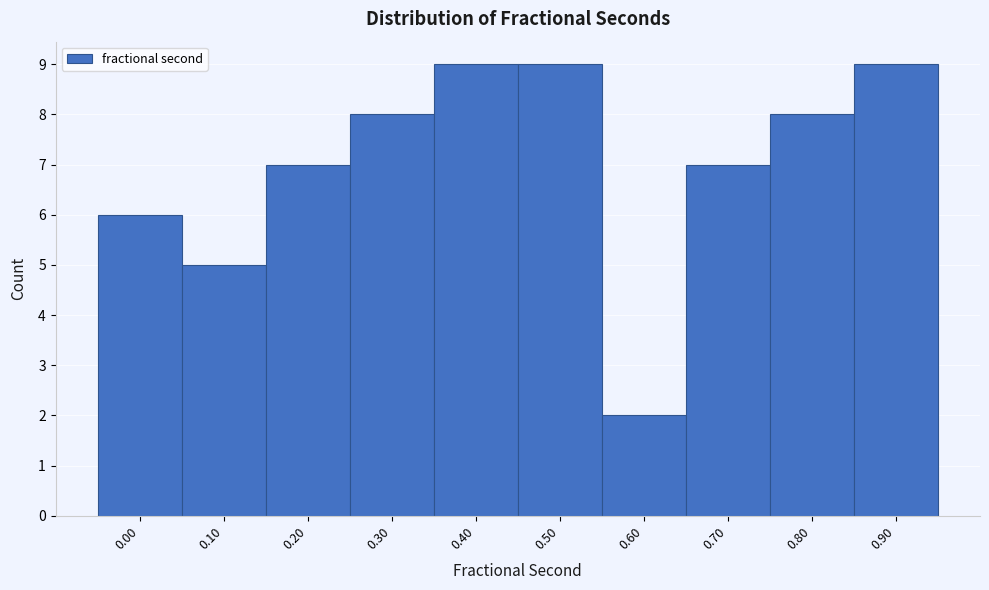

Reading right to left, what are all the values shown in this chart?

0.90=9	0.80=8	0.70=7	0.60=2	0.50=9	0.40=9	0.30=8	0.20=7	0.10=5	0.00=6